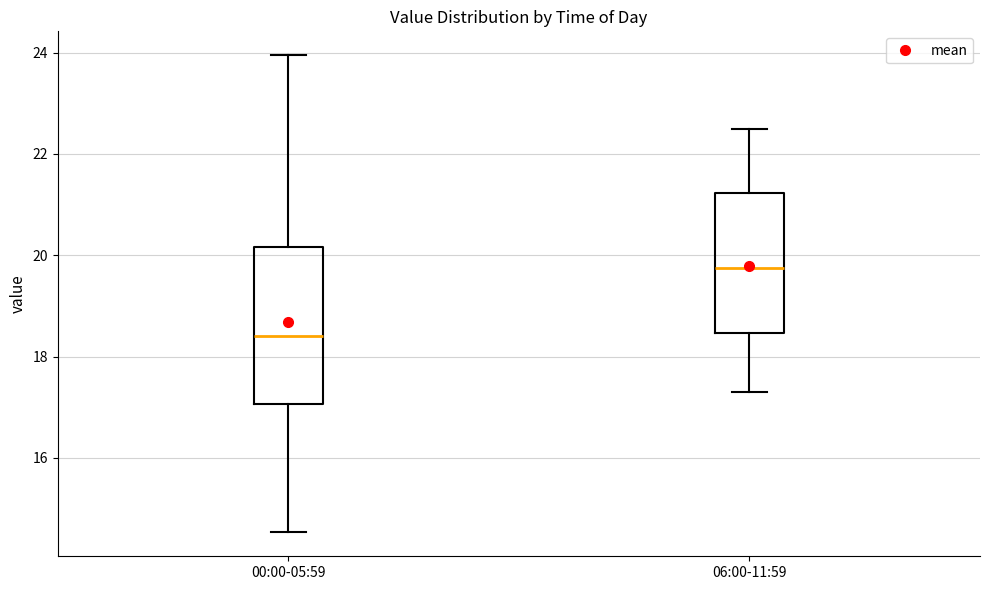

Where does the lower whisker of the box for 06:00-11:59 end on the y-axis? The values are not printed on the chart, so give them approximately, as read against the axis.

17.4